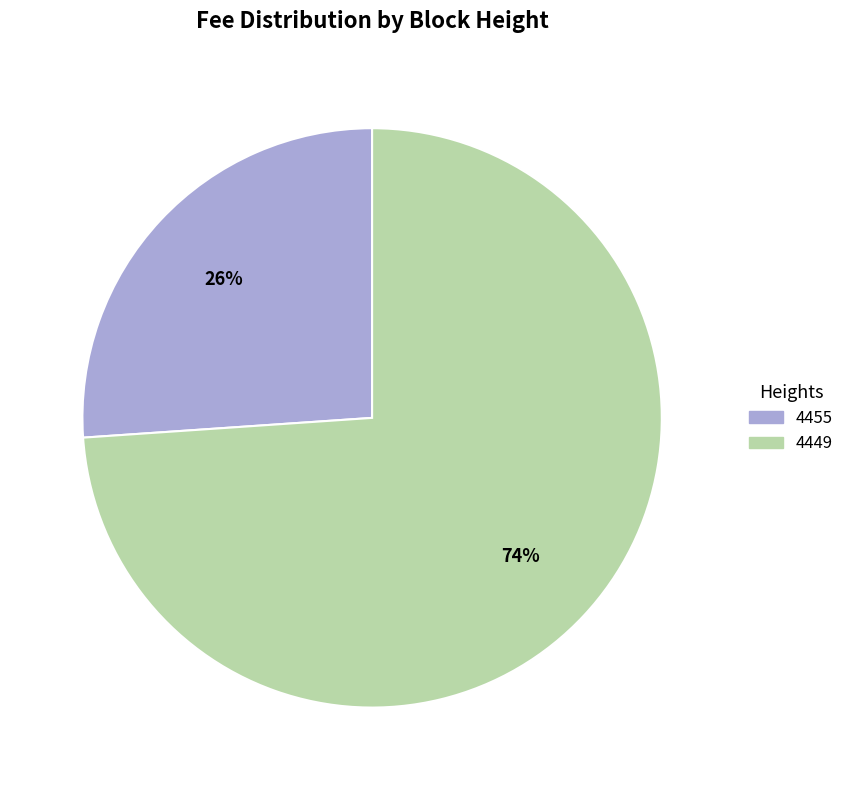

Does 4449 account for over 50% of the chart?

Yes